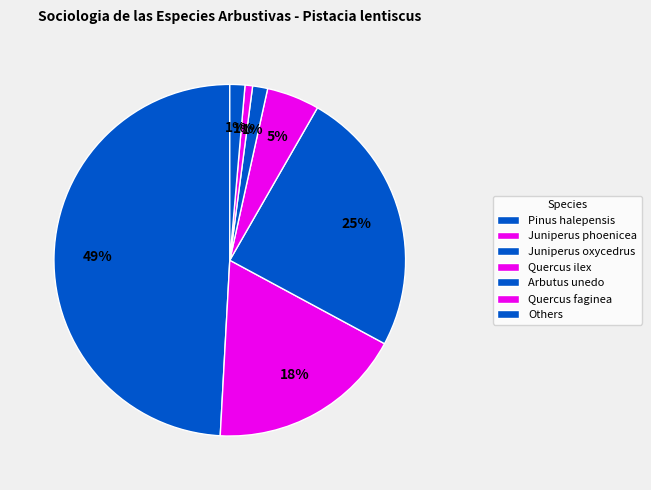

What percentage is the Juniperus phoenicea slice, to the nearest percent?

18%